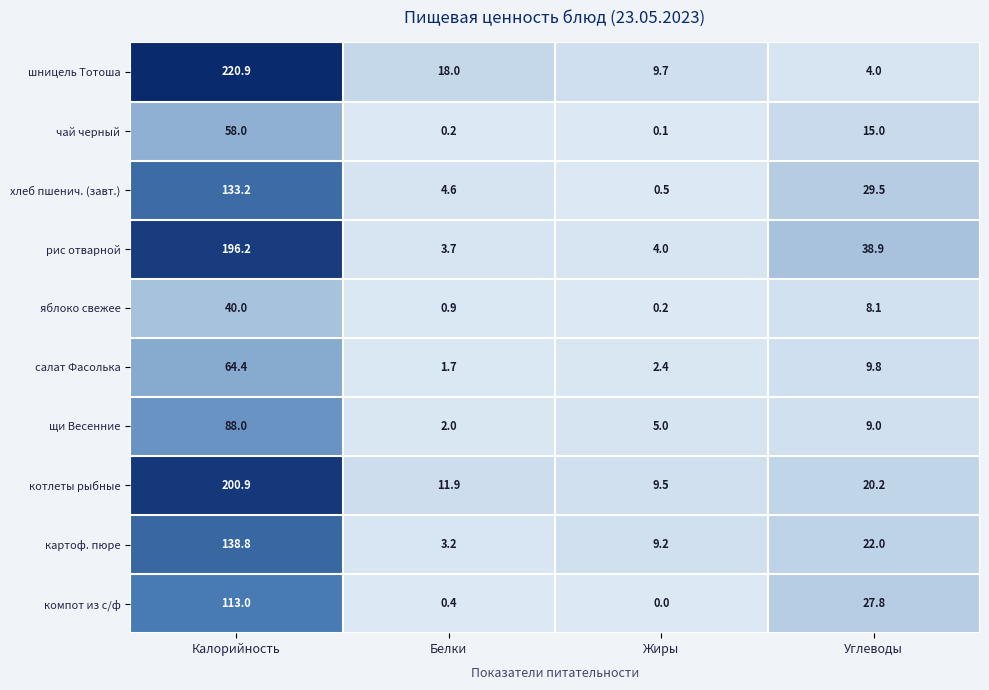

What is the difference between the highest and lowest values at Белки?

17.8